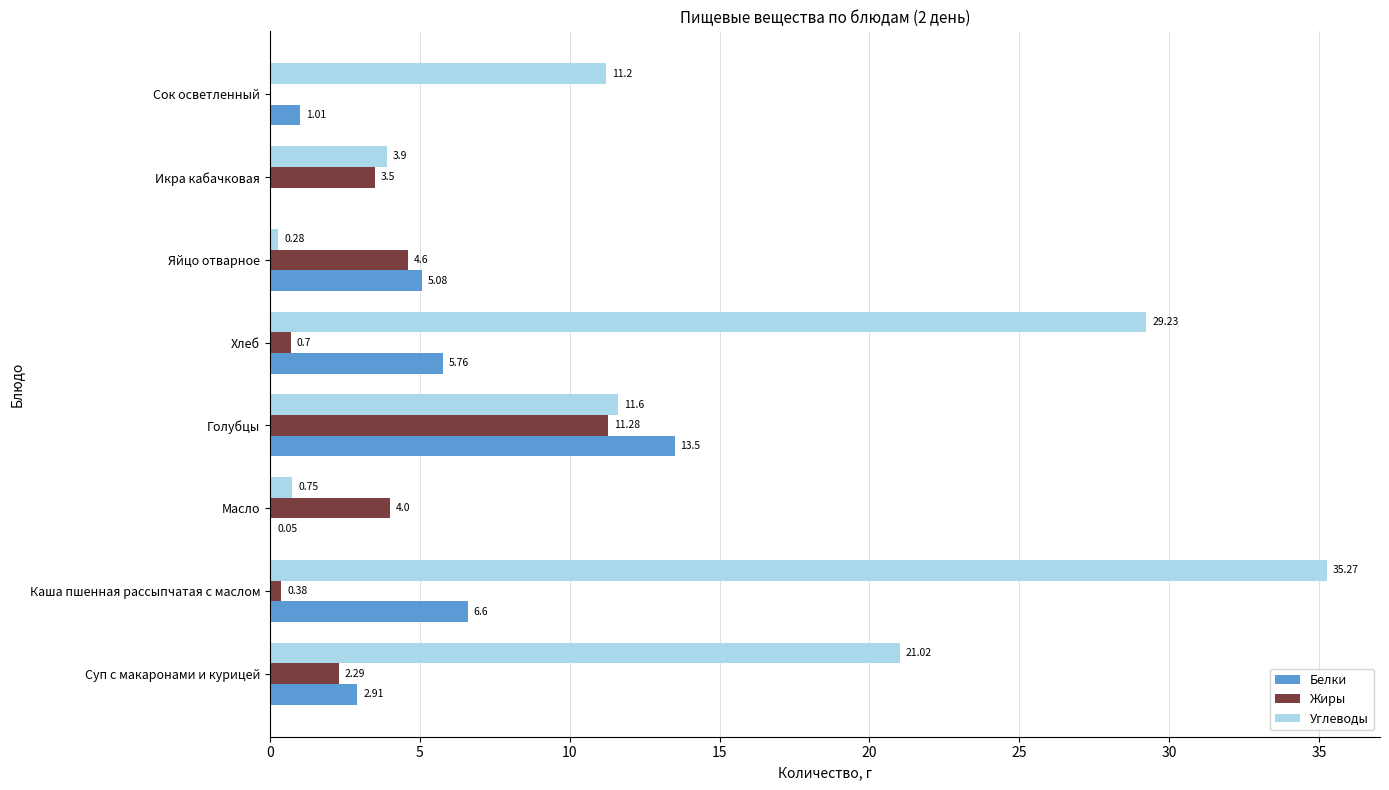

What is the sum of the Белки values at Хлеб and Суп с макаронами и курицей?

8.7